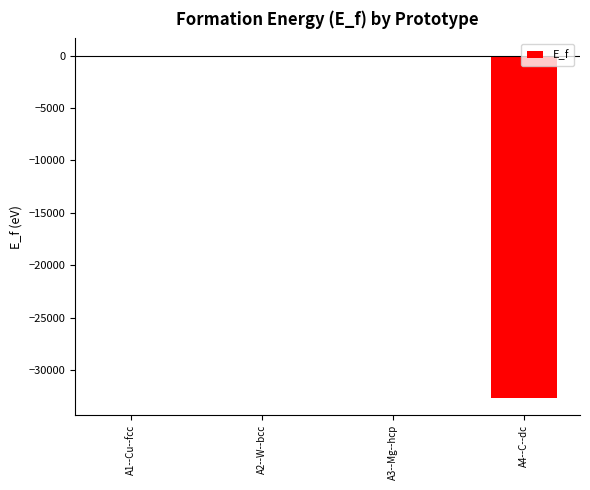

Is it true that the value at A4--C--dc is -32664.9?

True